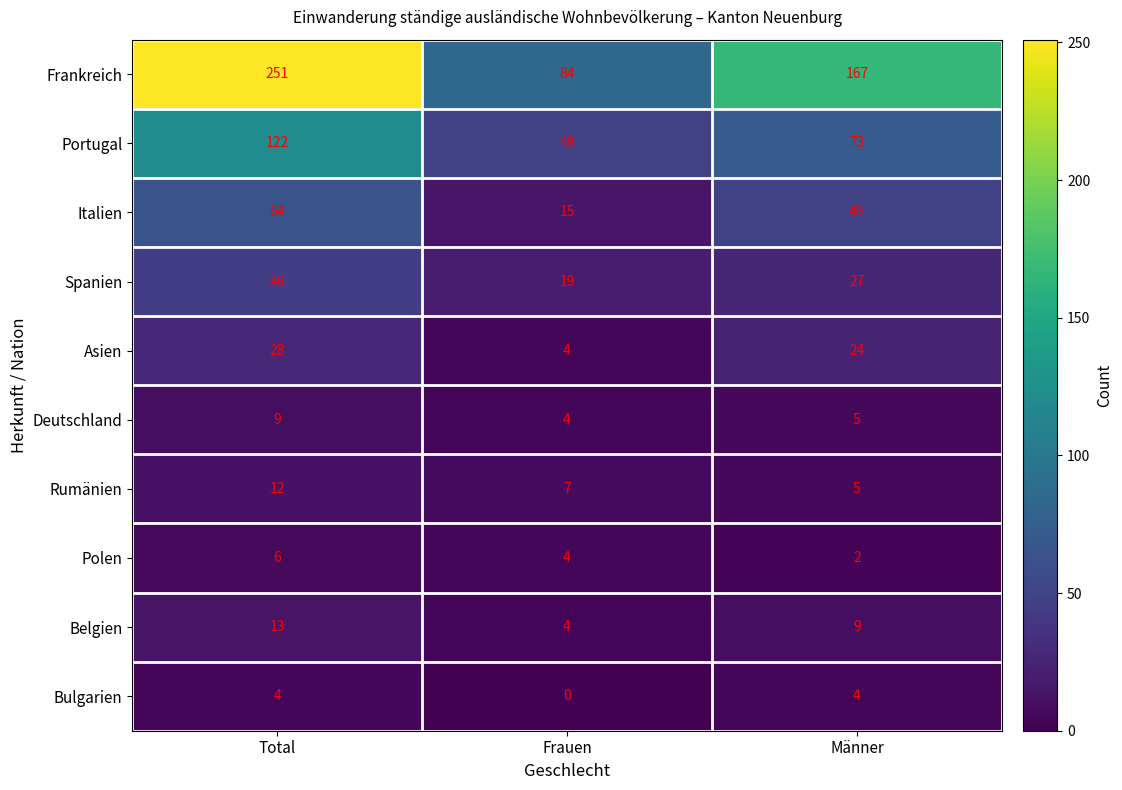

What is the difference between the maximum and minimum values in the Deutschland series?

5